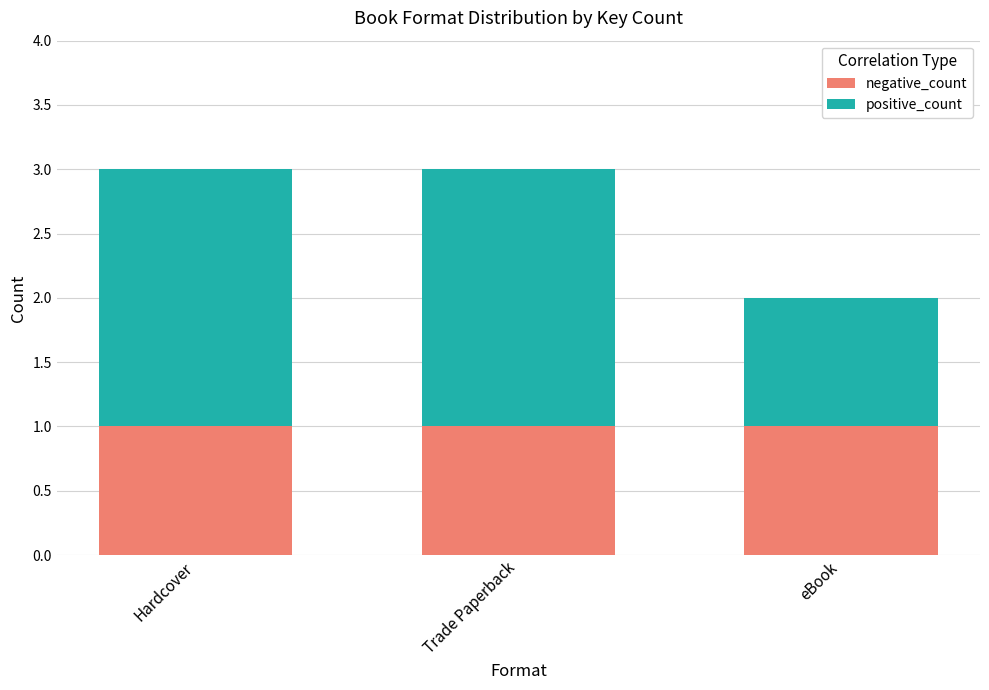

The negative_count series shows 1 at eBook. True or false?

True